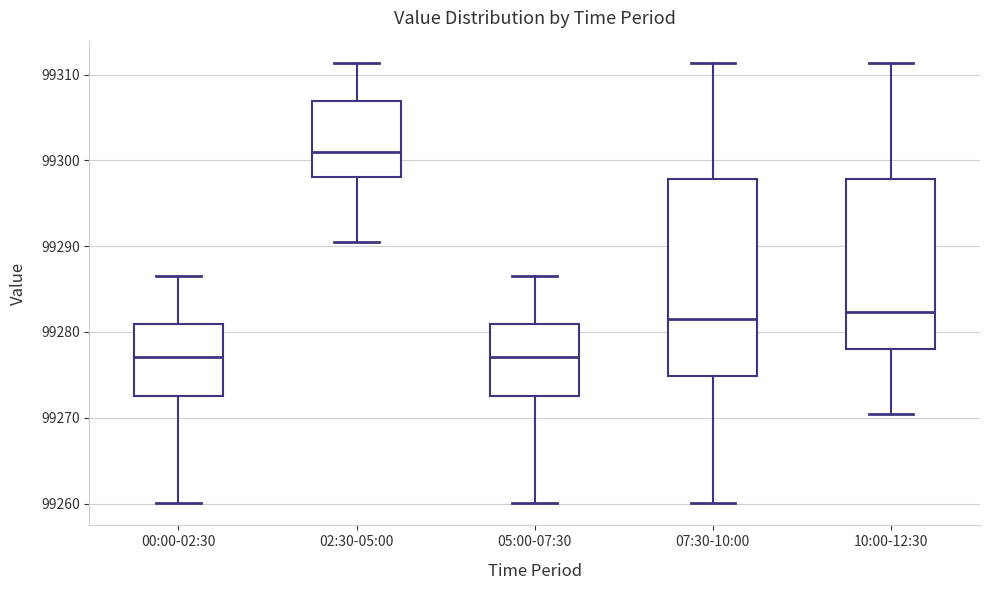

Reading left to right, read every box against the y-axis: the position of its median line, the range the box covers, and the ends of its whiskers. The values are not printed on the chart, so give them approximately, as read against the axis.

00:00-02:30: median 99277, box 99273 to 99281, whiskers 99260 to 99287
02:30-05:00: median 99301, box 99298 to 99307, whiskers 99291 to 99311
05:00-07:30: median 99277, box 99273 to 99281, whiskers 99260 to 99287
07:30-10:00: median 99282, box 99275 to 99298, whiskers 99260 to 99311
10:00-12:30: median 99282, box 99278 to 99298, whiskers 99271 to 99311